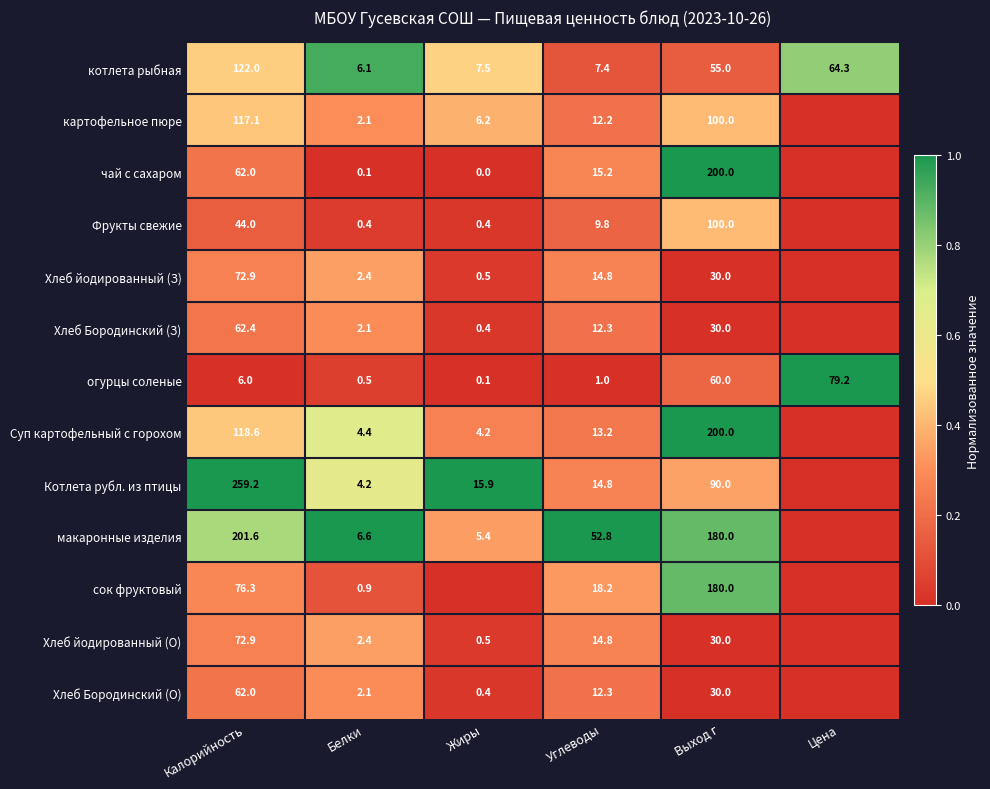

The value of котлета рыбная at Калорийность is 0.8. True or false?

False